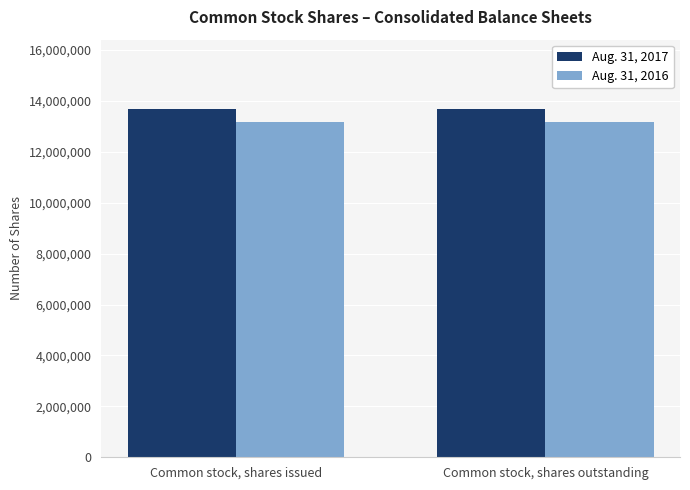

What position from the right is Common stock, shares issued?

2